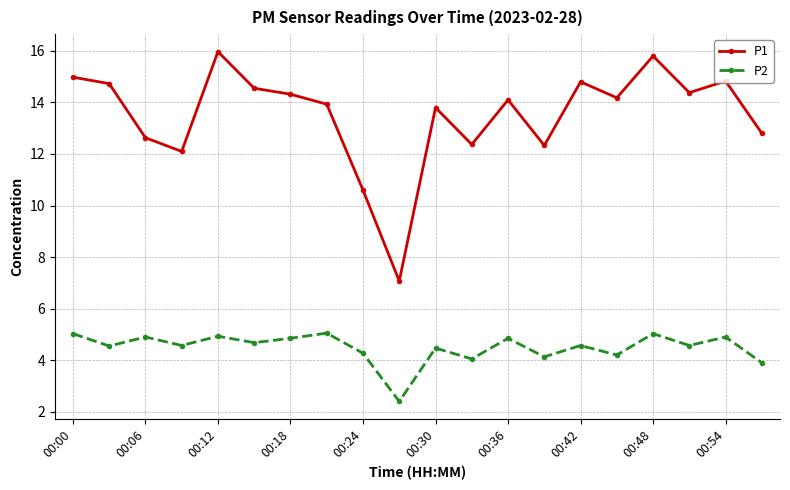

What is the sum of all P1 values?

270.3